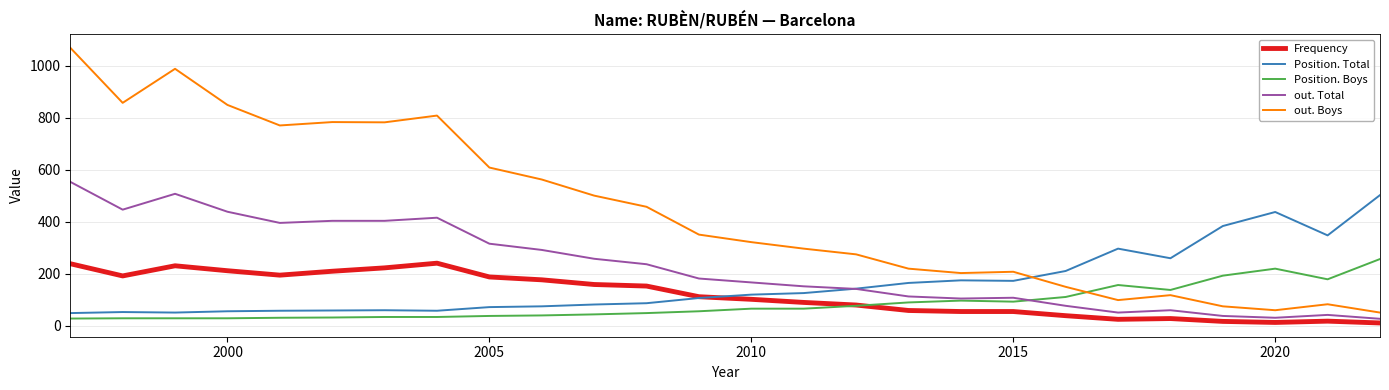

What is the lowest value of the Position. Total series?

49